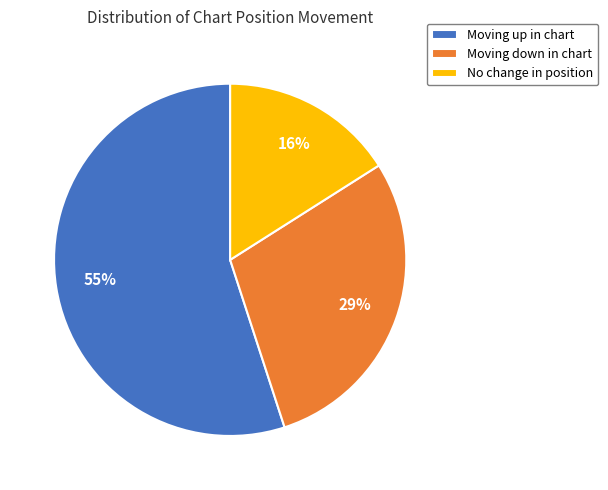

True or false: No change in position accounts for 16% of the total.

True